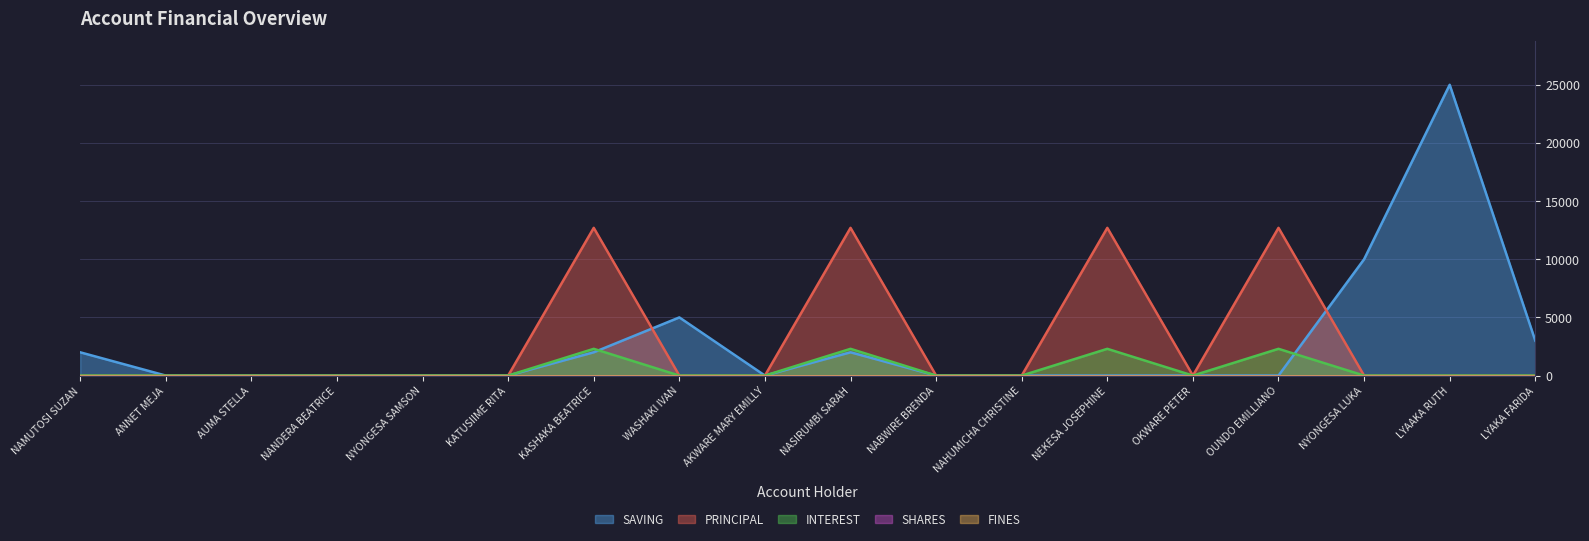

What is the sum of all SAVING values?

49000